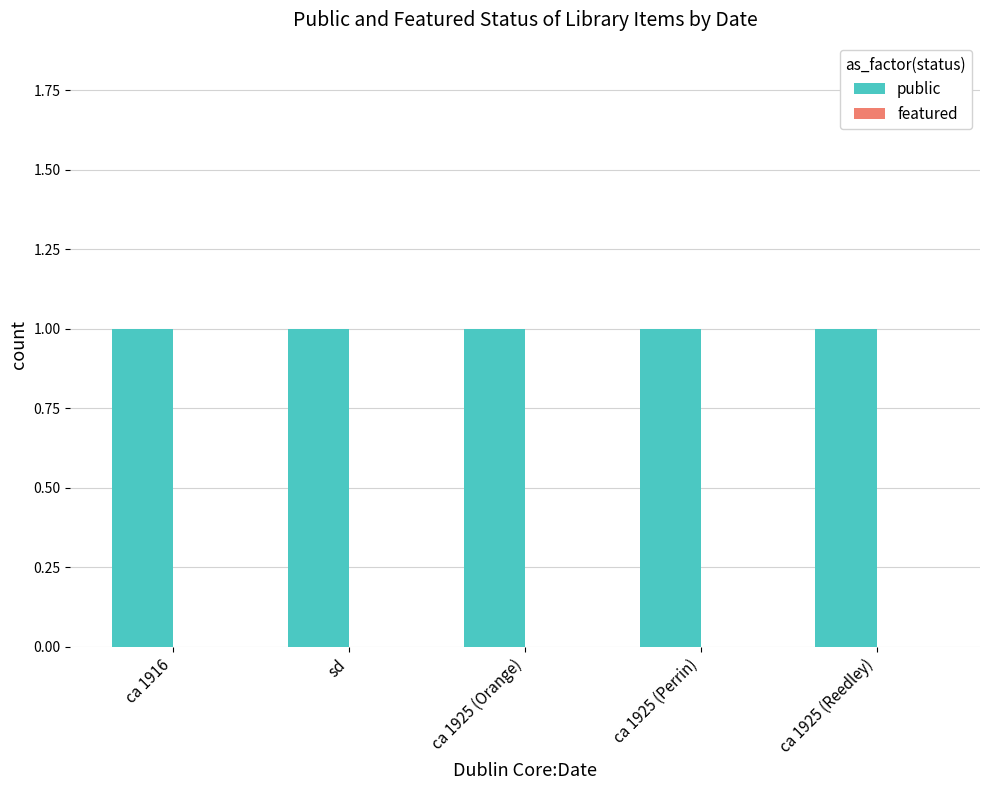

Between sd and ca 1925 (Orange), which series saw the biggest shift?

public